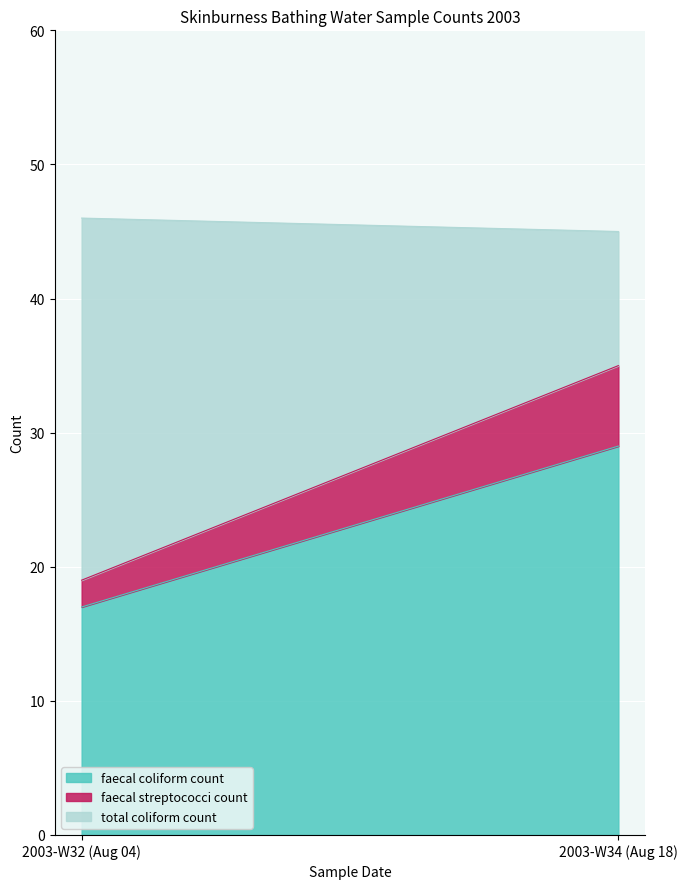

What is the difference between the maximum and minimum values in the faecal coliform count series?

12